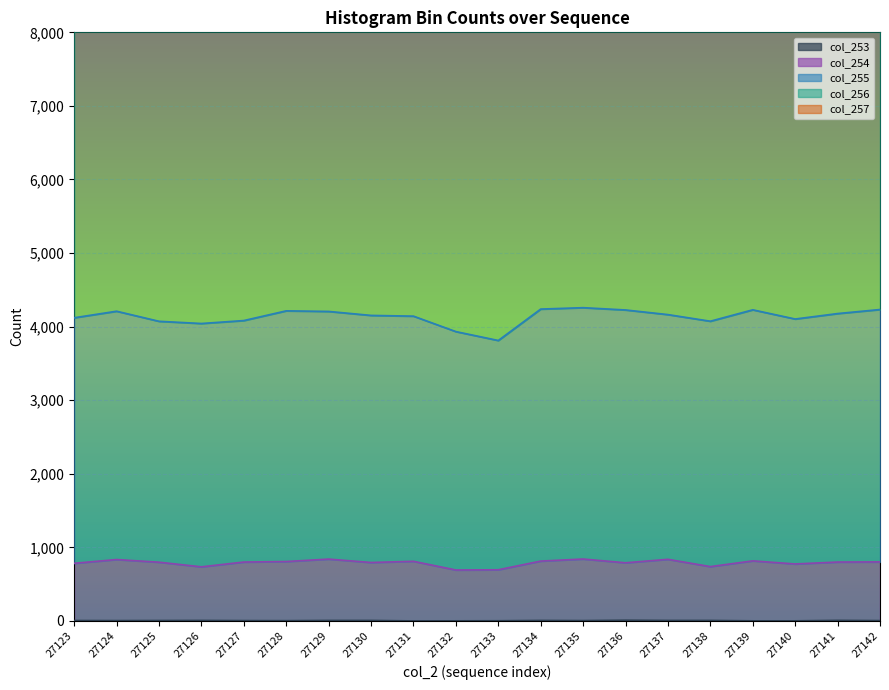

True or false: col_257 and col_255 cross at least once.

False